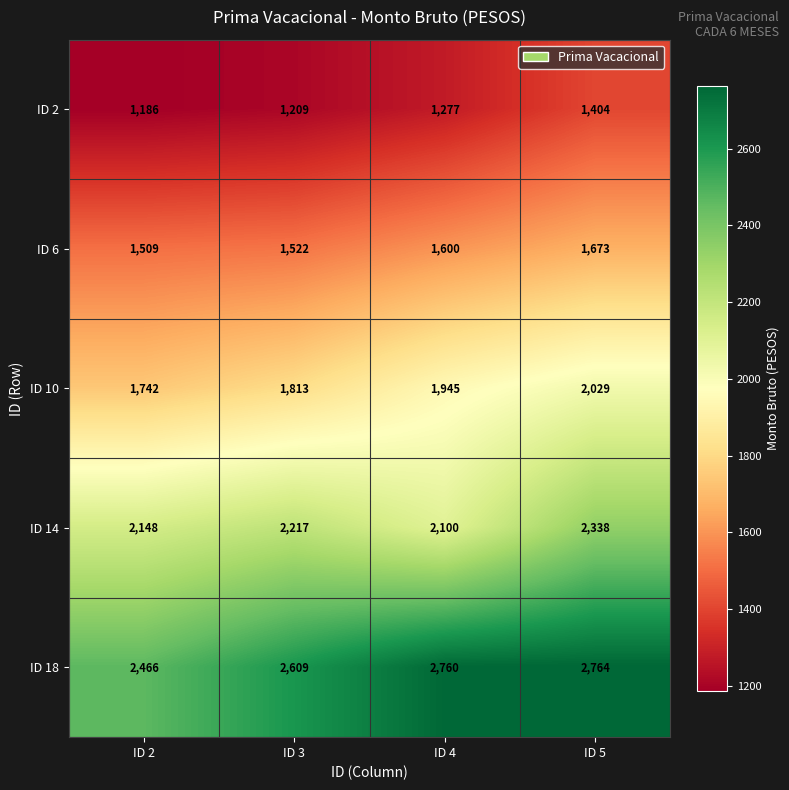

How many ID 10 values are between 1813 and 2029?

3